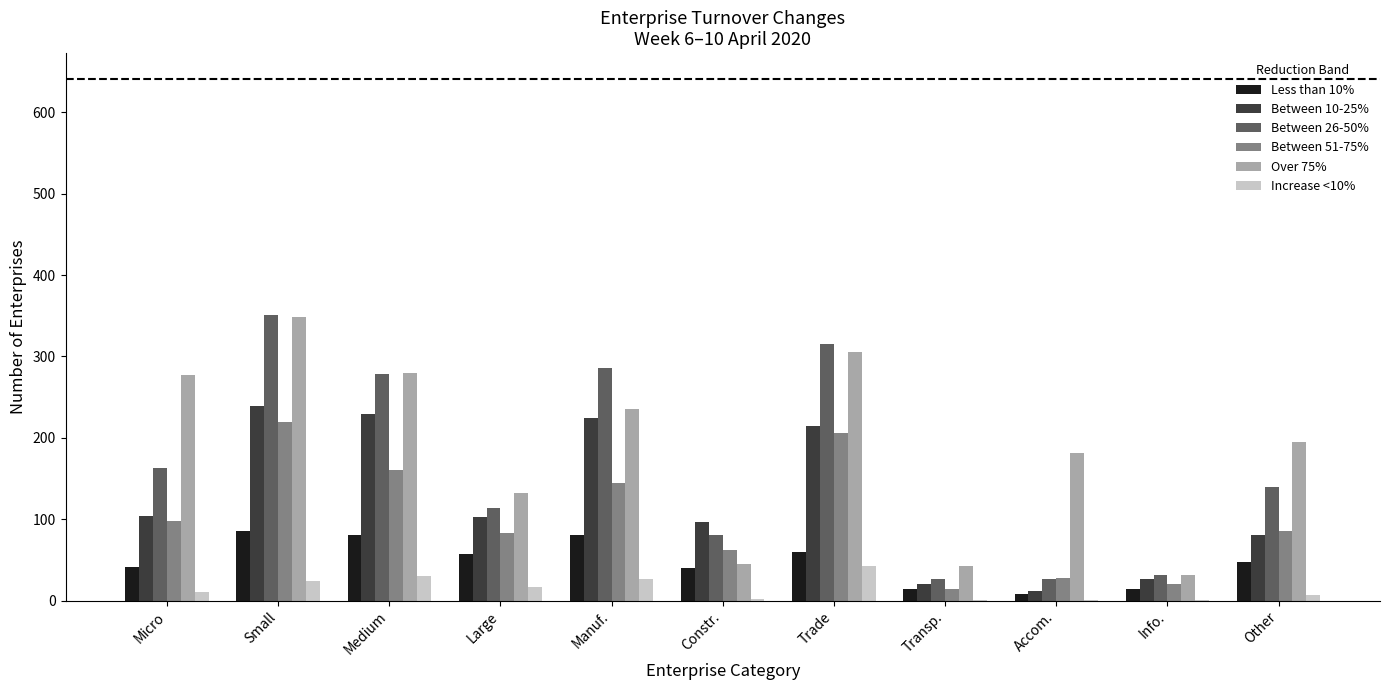

What is the maximum value shown in the chart?

351